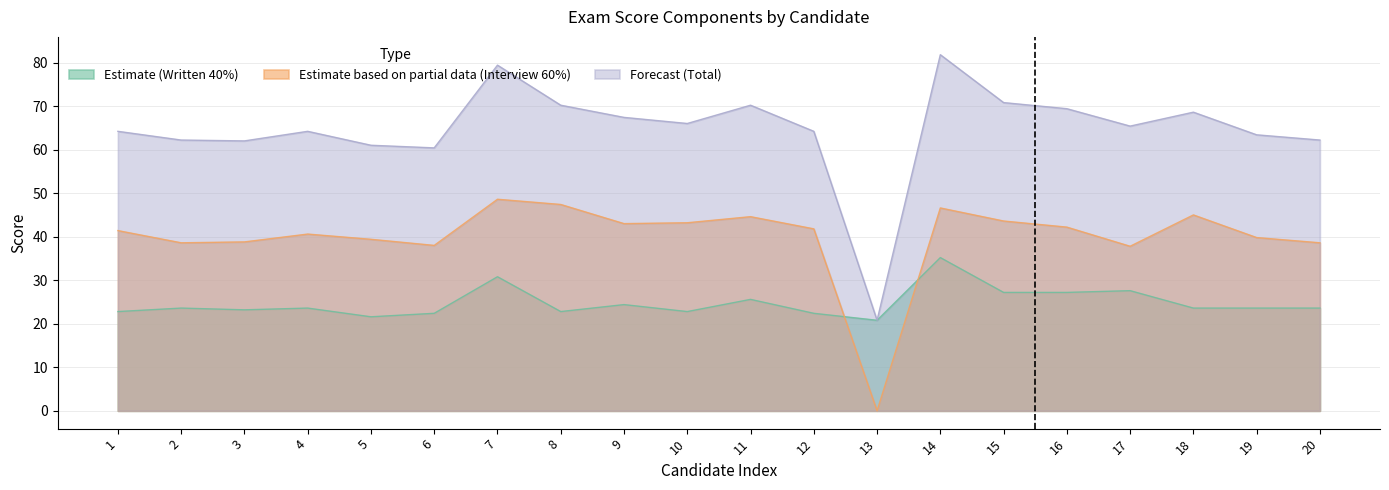

How many lines are shown in the chart?

3